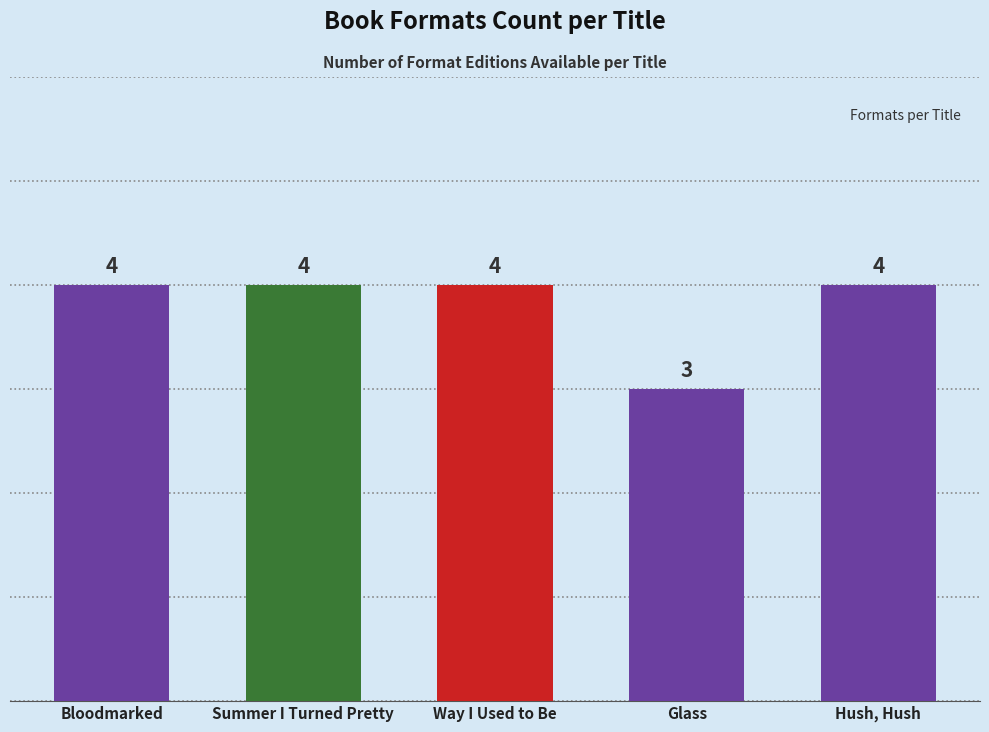

True or false: the data shows 2 at Bloodmarked.

False